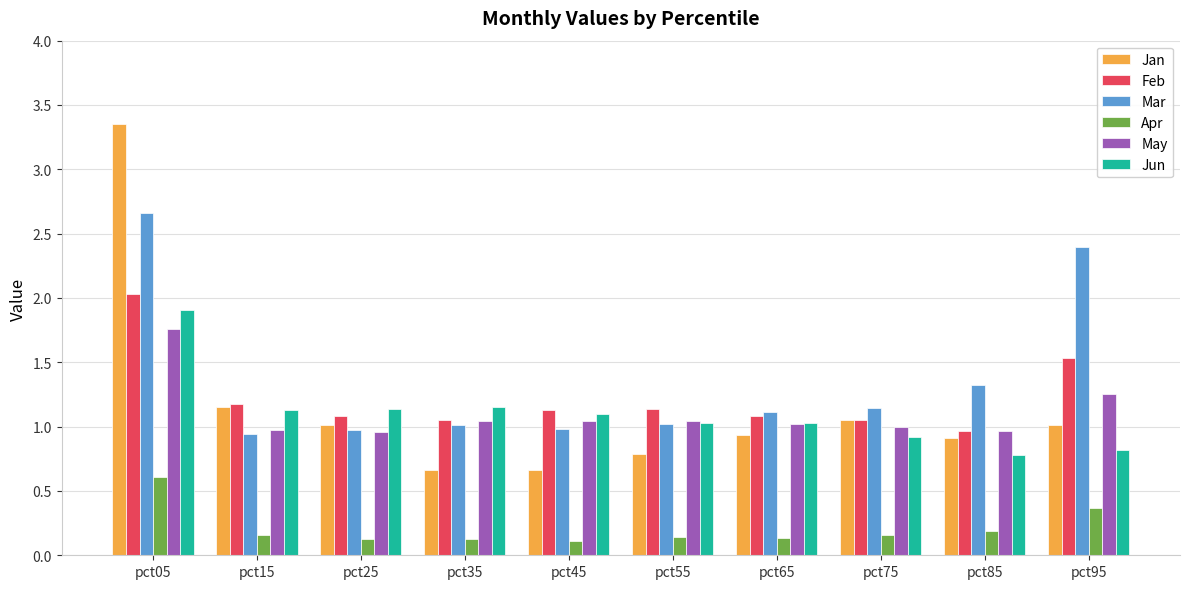

Which series has the largest total across all categories?

Mar